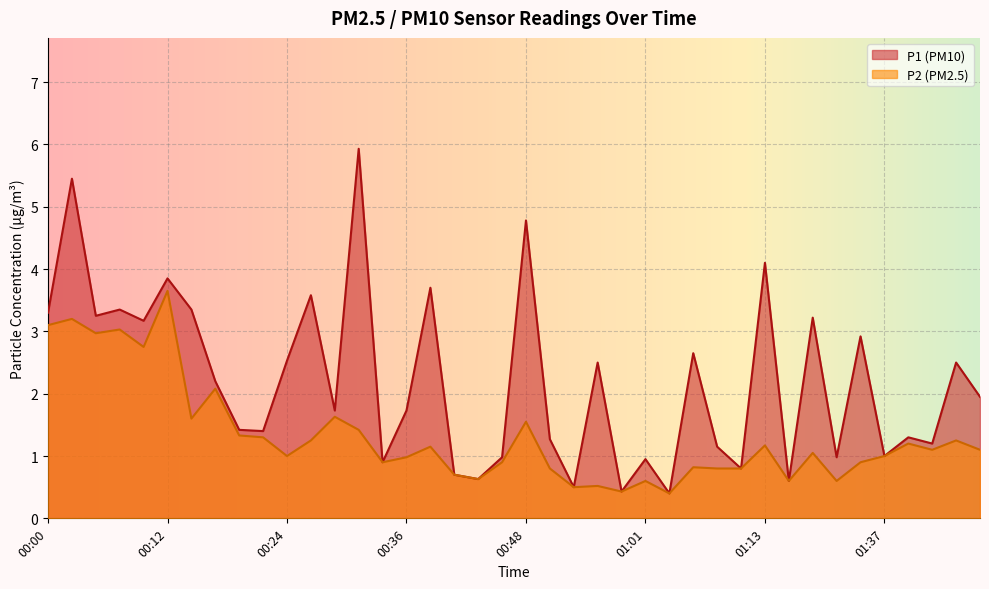

True or false: P1 has a value of 0.2 at 00:46.

False